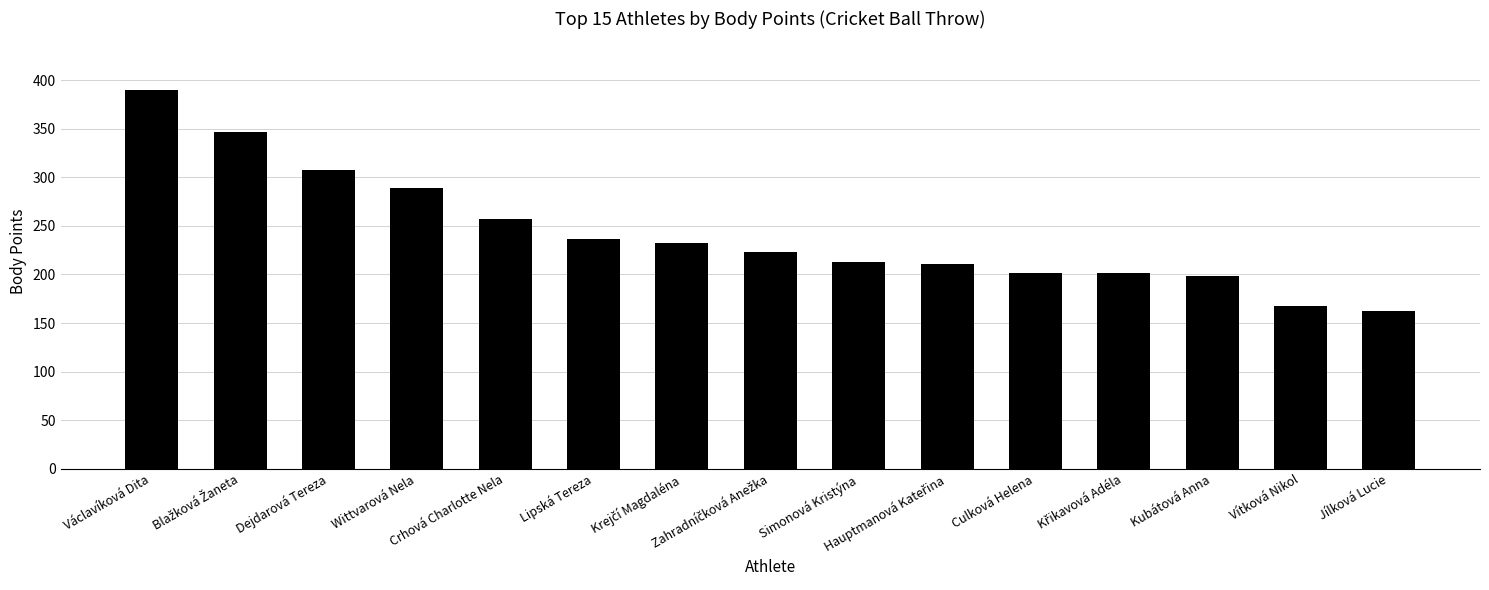

What is the difference between the maximum and minimum values?

228